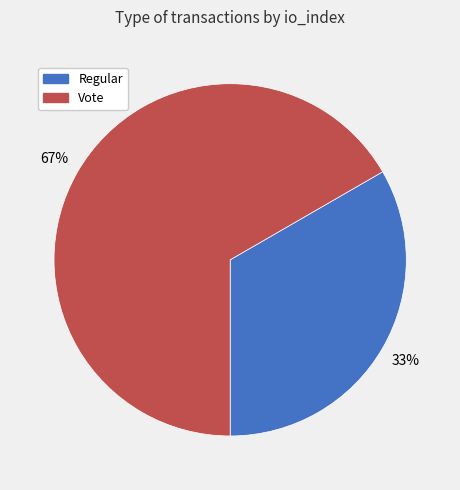

Which category accounts for the majority?

Vote